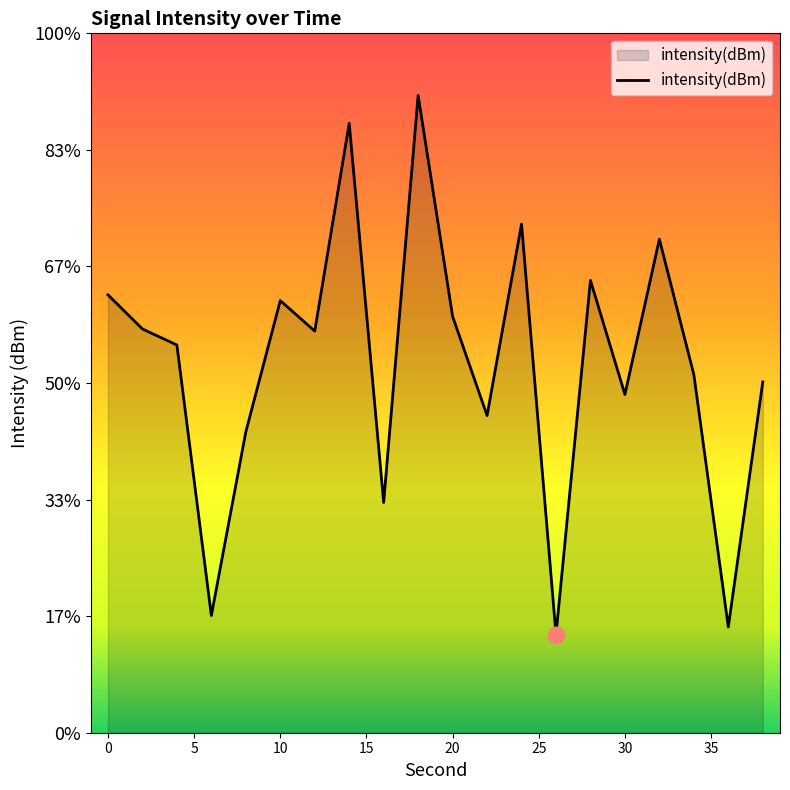

Reading right to left, list all the values displayed in this chart.

38=-125.0	36=-135.5	34=-124.6	32=-118.8	30=-125.5	28=-120.6	26=-135.8	24=-118.2	22=-126.4	20=-122.1	18=-112.7	16=-130.1	14=-113.9	12=-122.8	10=-121.5	8=-127.1	6=-135.0	4=-123.4	2=-122.7	0=-121.2